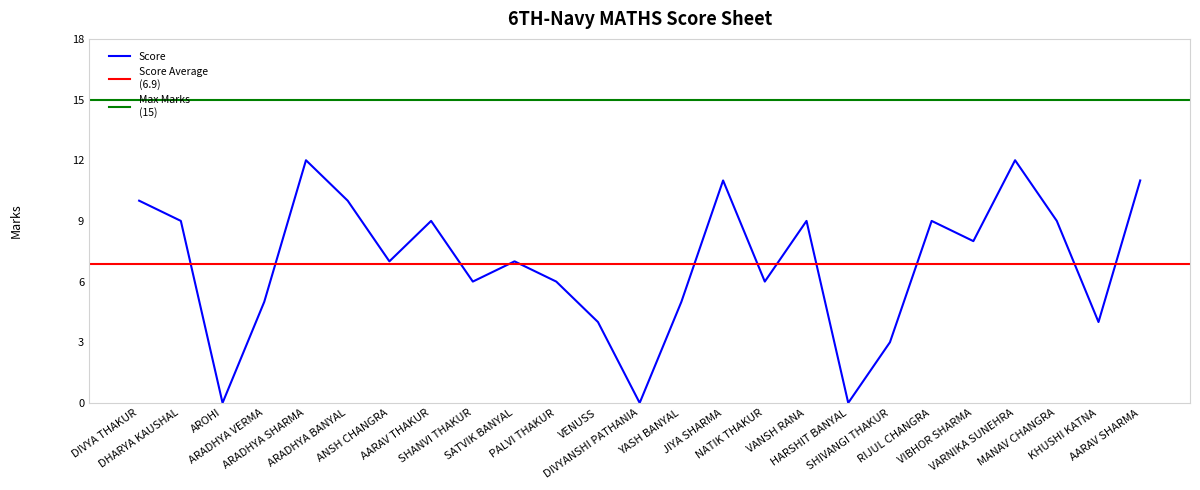

At which label is the value closest to 6?

SHANVI THAKUR